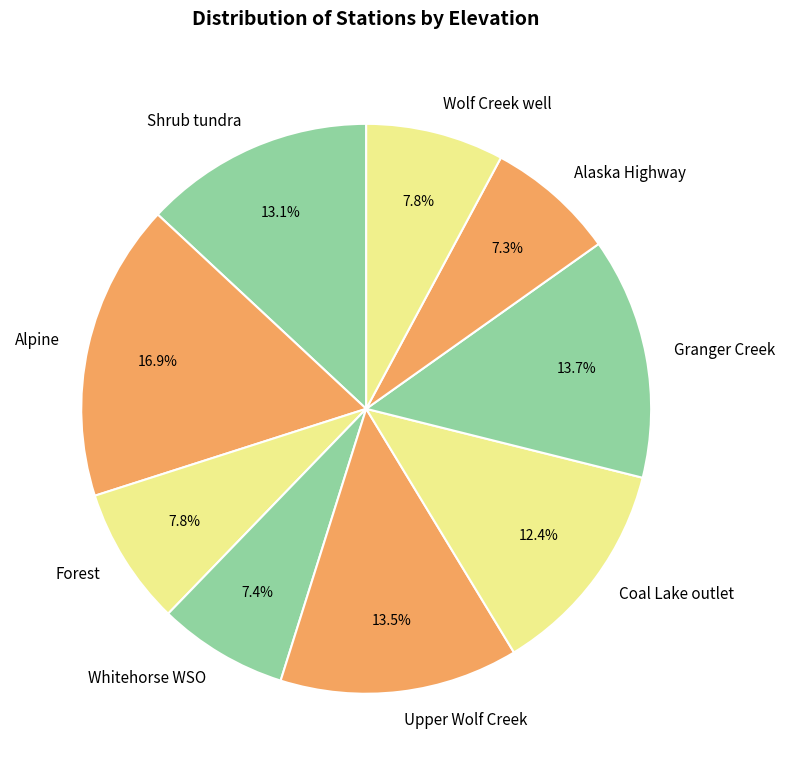

Which category has the biggest portion of the pie?

Alpine